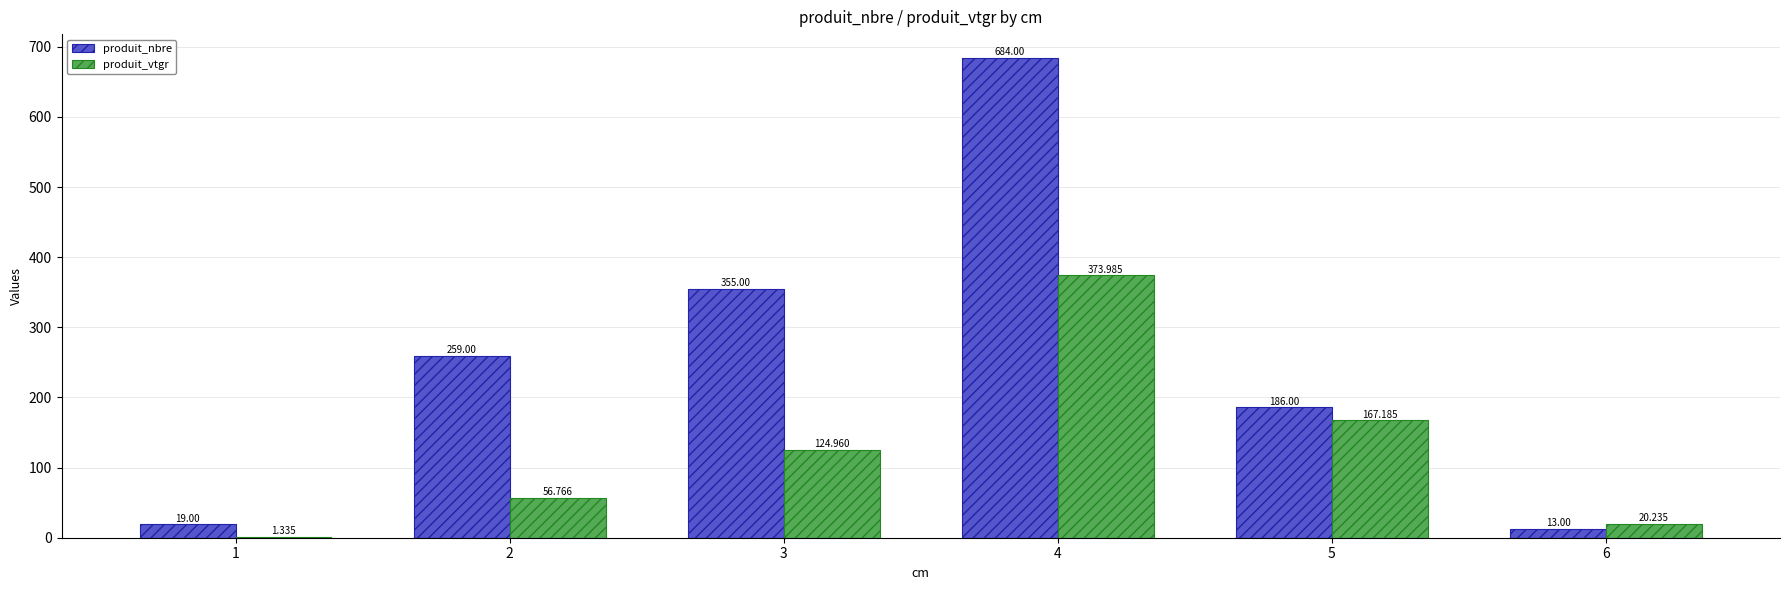

Which series changed the most between 1 and 5?

produit_nbre